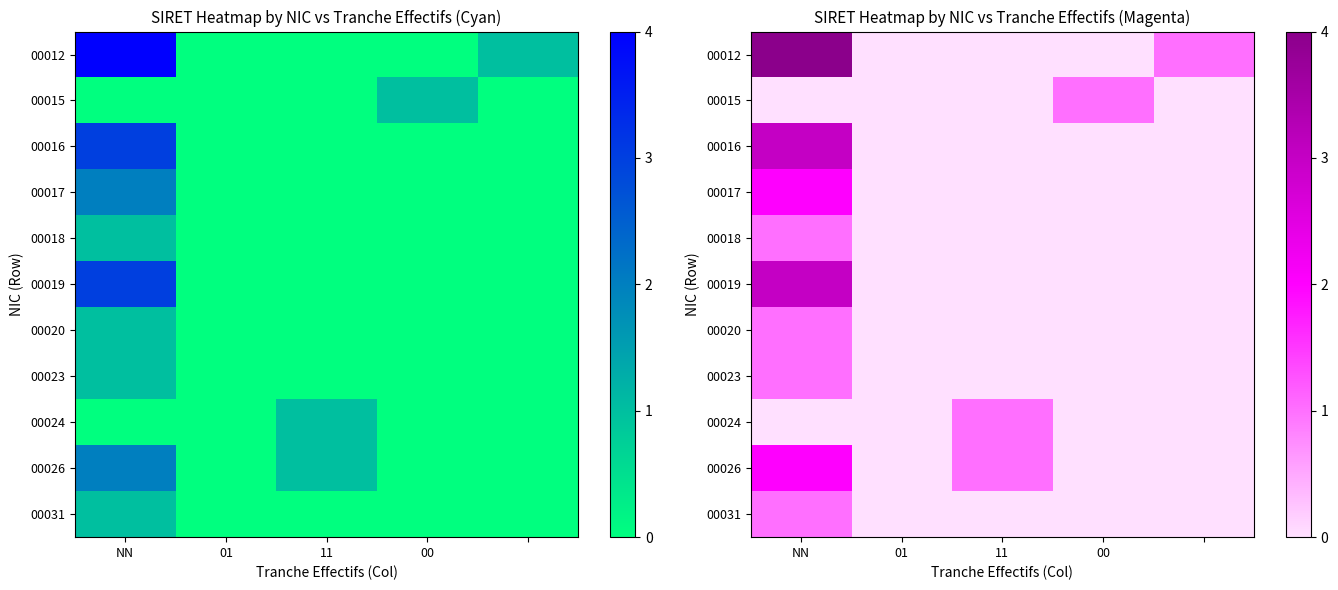

The value of 00016 at NN is 3. True or false?

True